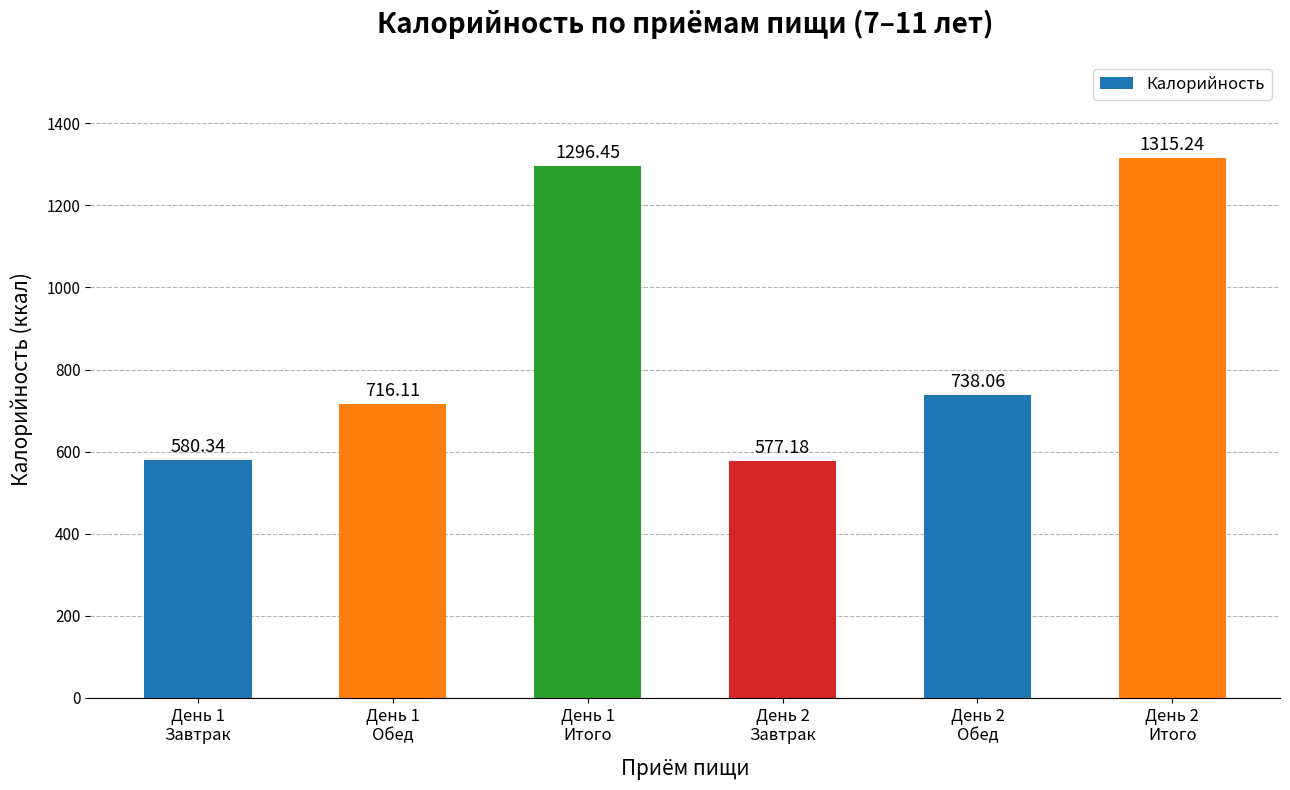

What value does the data have at День 1
Обед?

716.1